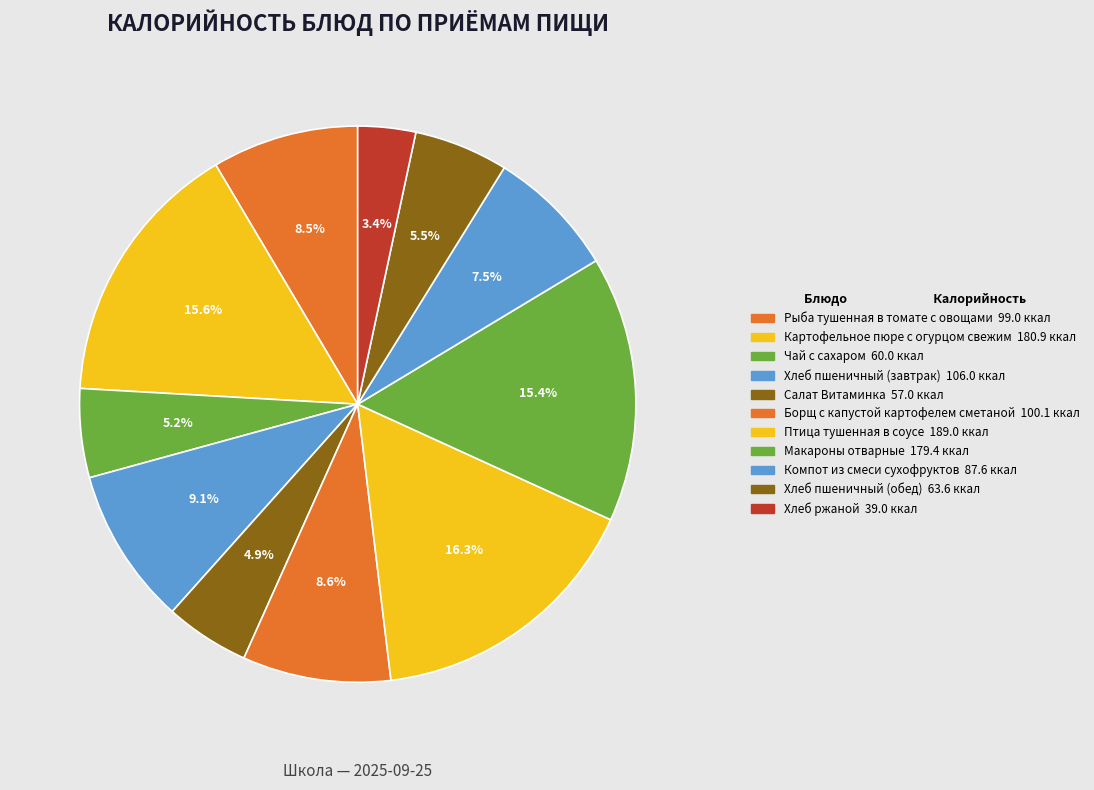

How many segments does this pie chart have?

11